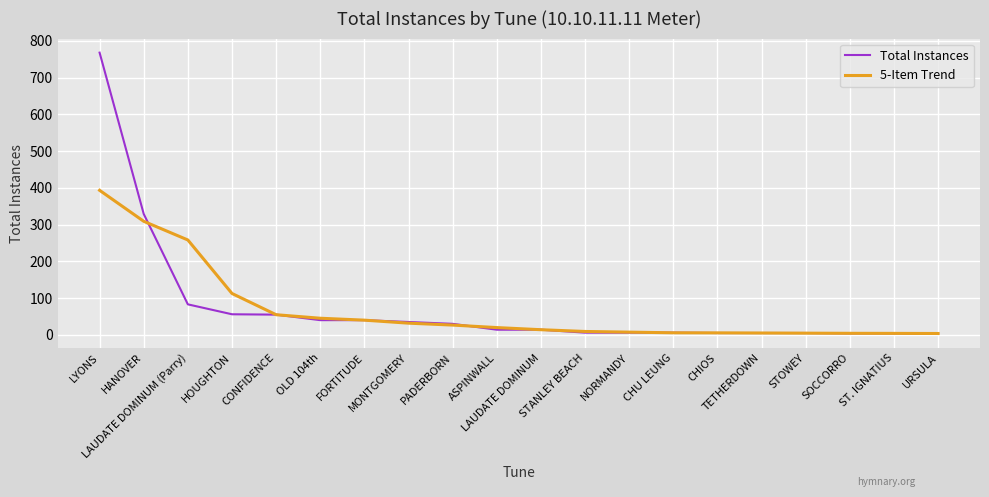

True or false: 5-Item Trend and Total Instances intersect in this chart.

True